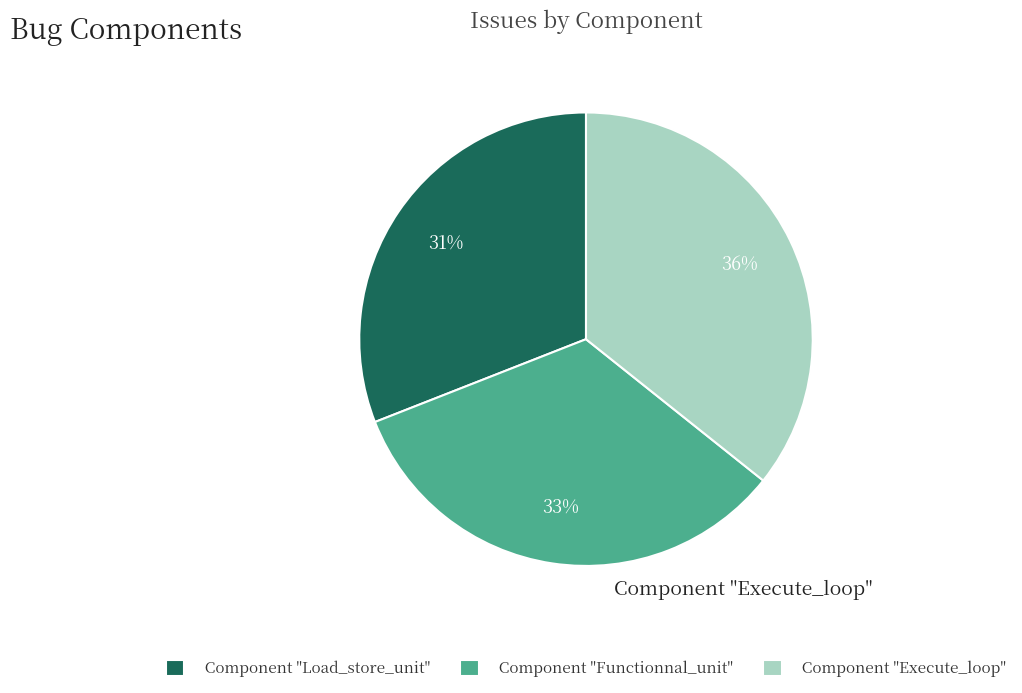

Which slice is the smallest?

Component "Load_store_unit"